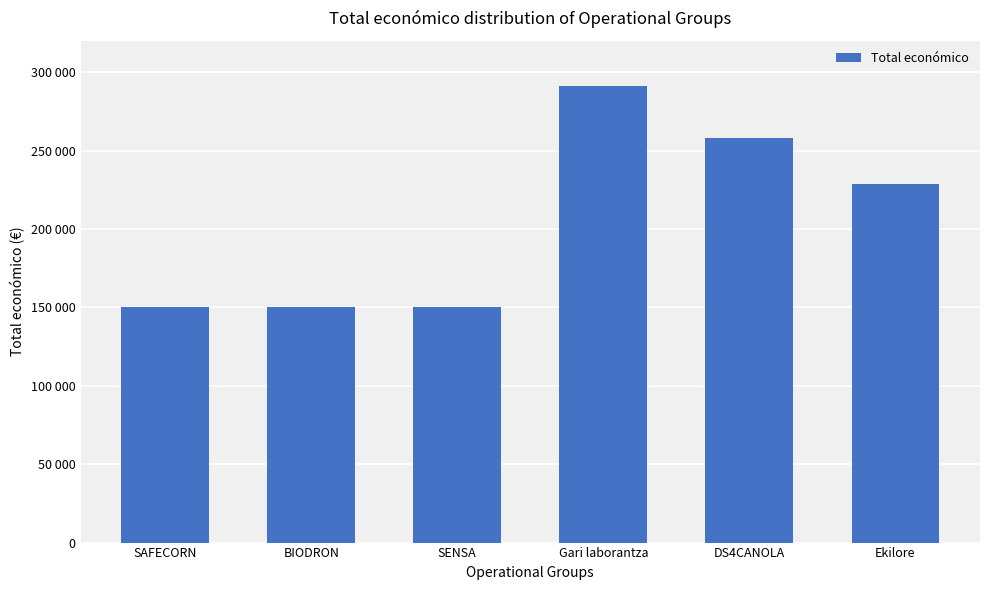

What is the value of the 5th bar from the left?

257816